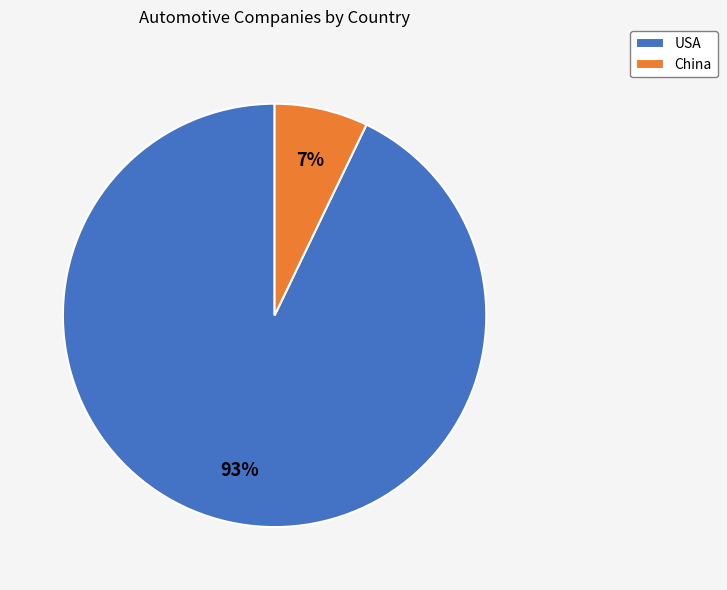

To the nearest percent, what is the combined percentage of USA and China?

100%